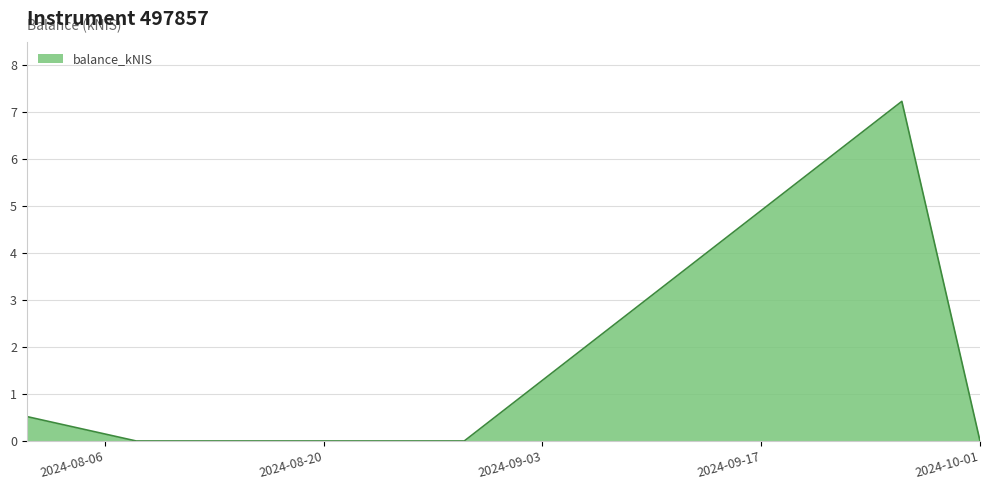

True or false: there are more than 0 points higher than both neighbors.

True